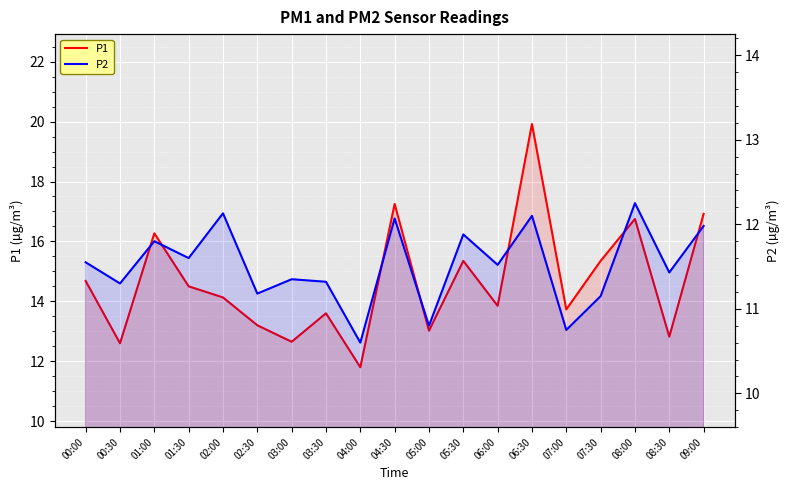

List the labels in order of P2 value, largest first.

08:00, 02:00, 06:30, 04:30, 09:00, 05:30, 01:00, 01:30, 00:00, 06:00, 08:30, 03:00, 03:30, 00:30, 02:30, 07:30, 05:00, 07:00, 04:00